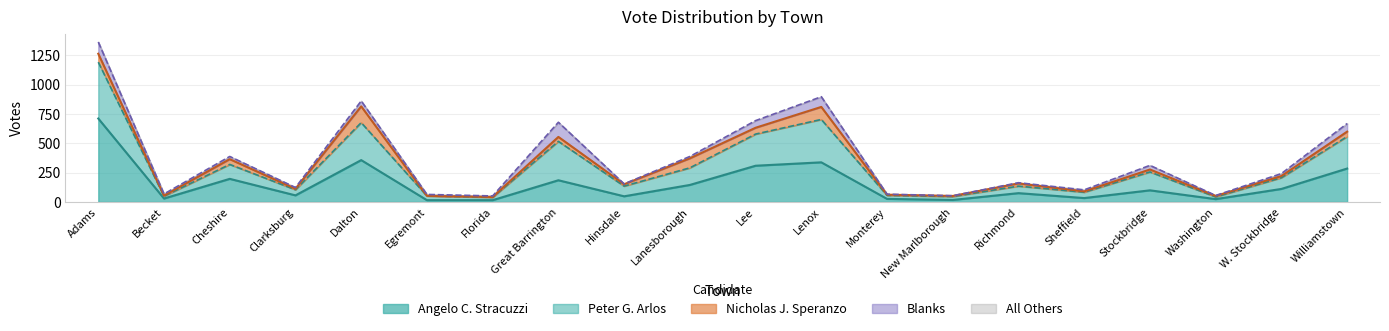

What is the sum of the Angelo C. Stracuzzi values at Richmond and Becket?

104